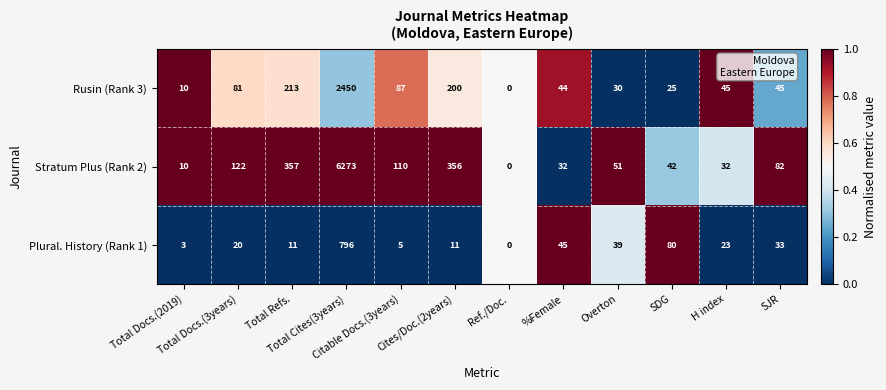

What is the maximum value for Rusin (Rank 3)?

2450